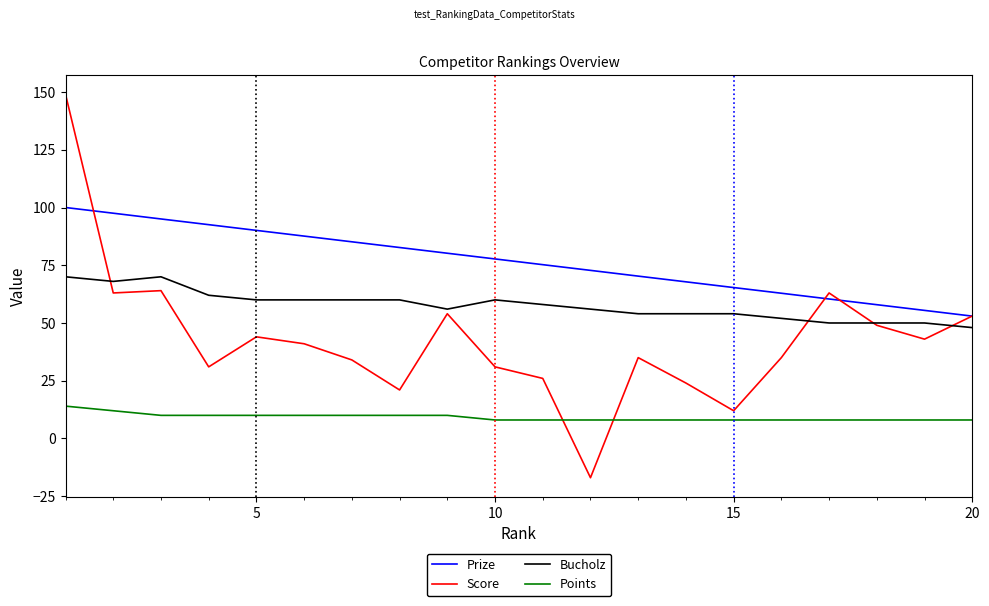

What are all the series names shown in the legend?

Prize, Score, Bucholz, Points